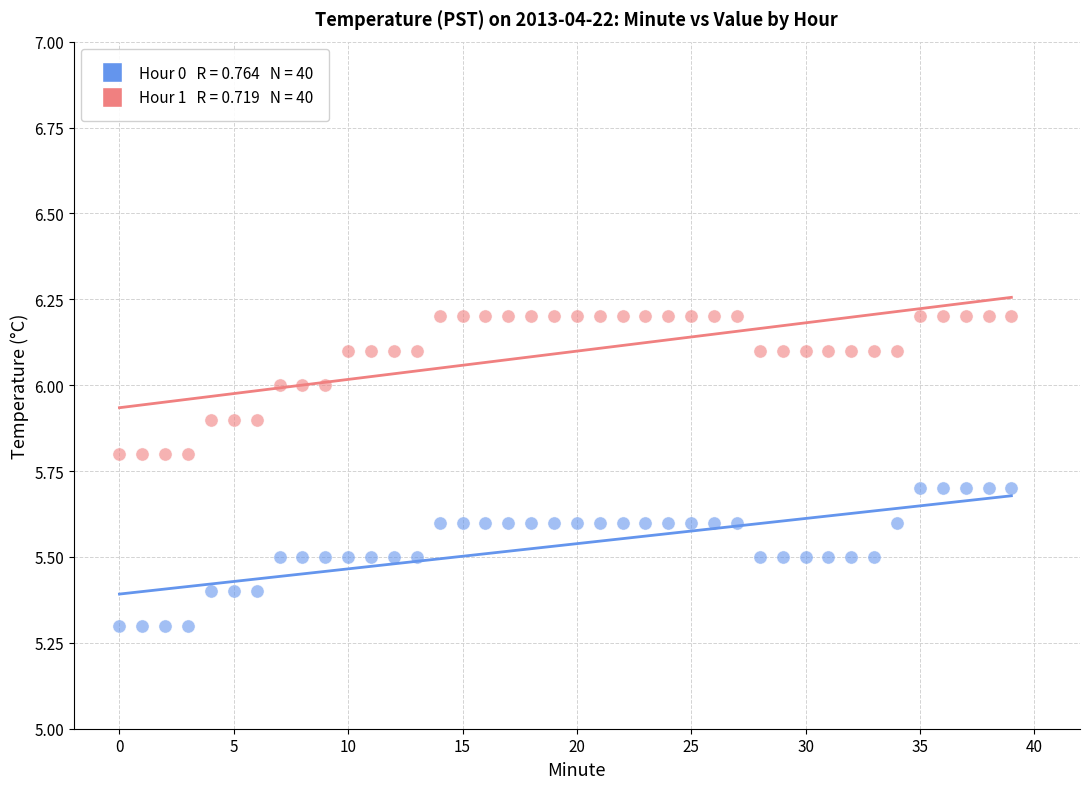

Across all data points, what is the range of Y values (max minus min)?

0.9